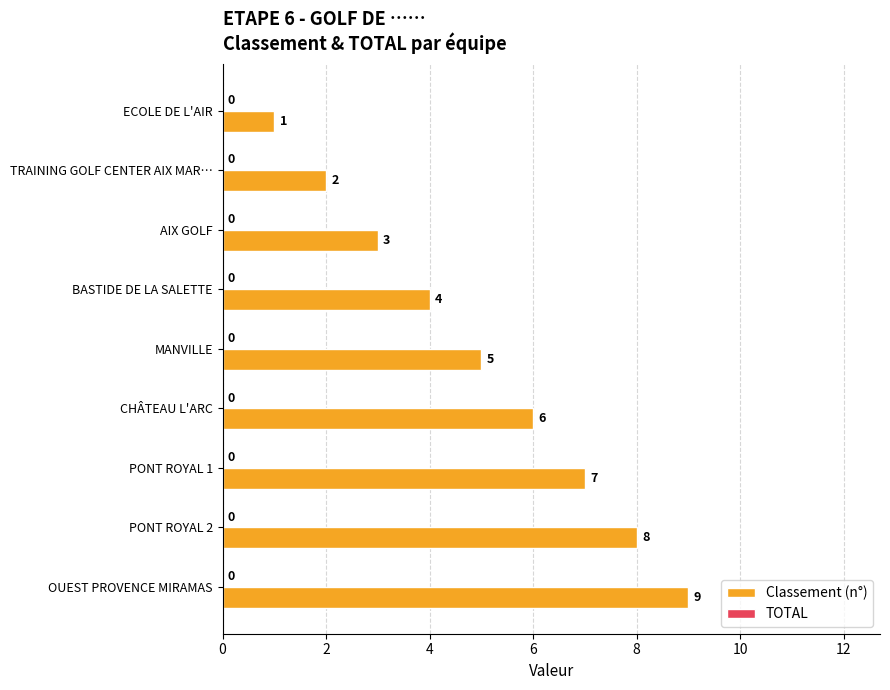

Is it true that the value at PONT ROYAL 1 is 11?

False